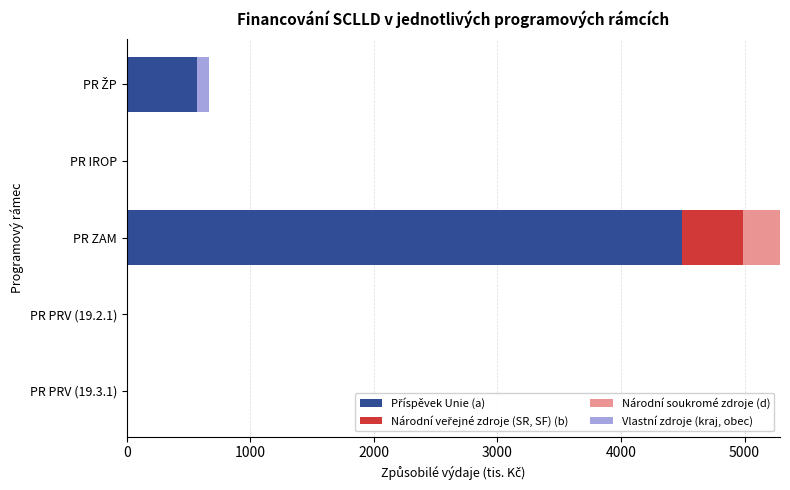

At which category is the sum across all series the highest?

PR ZAM